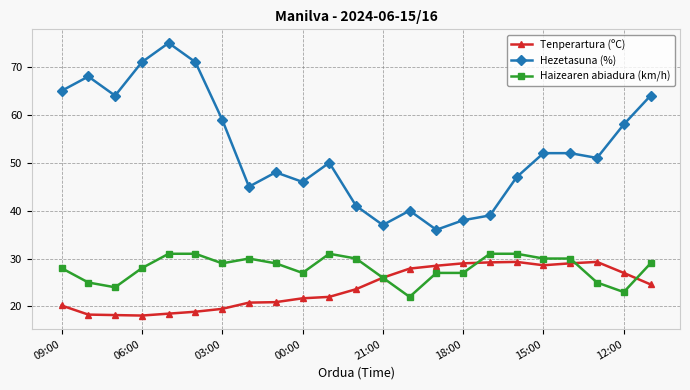

What is the value of the Haizearen abiadura (km/h) point at the 19th from the left?

30.0